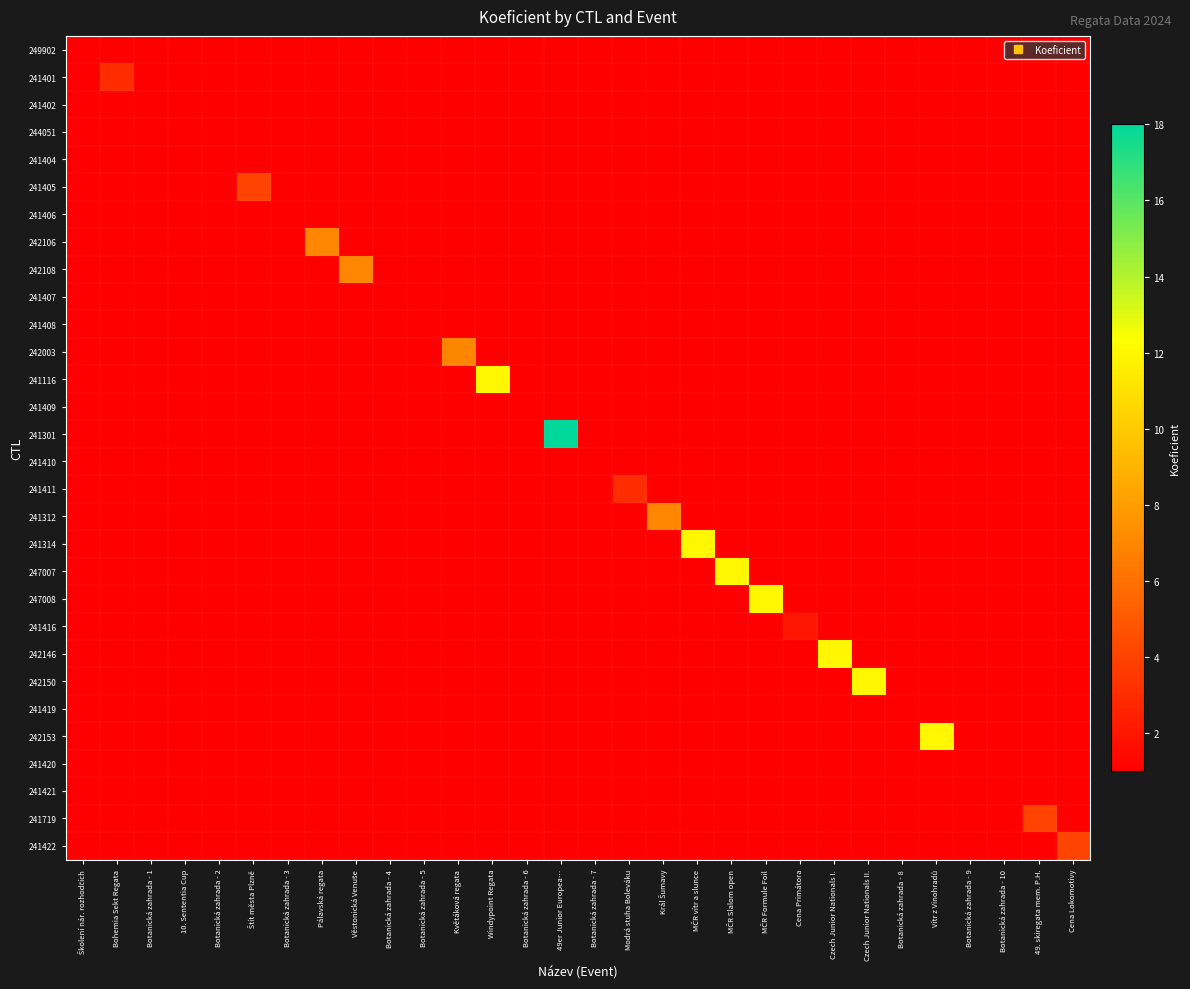

Count the number of data series in this chart.

30